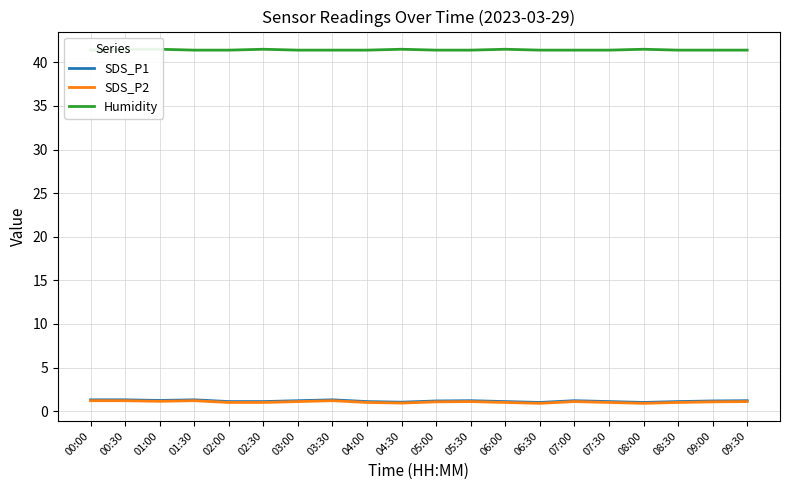

Which series has the largest total across all categories?

Humidity